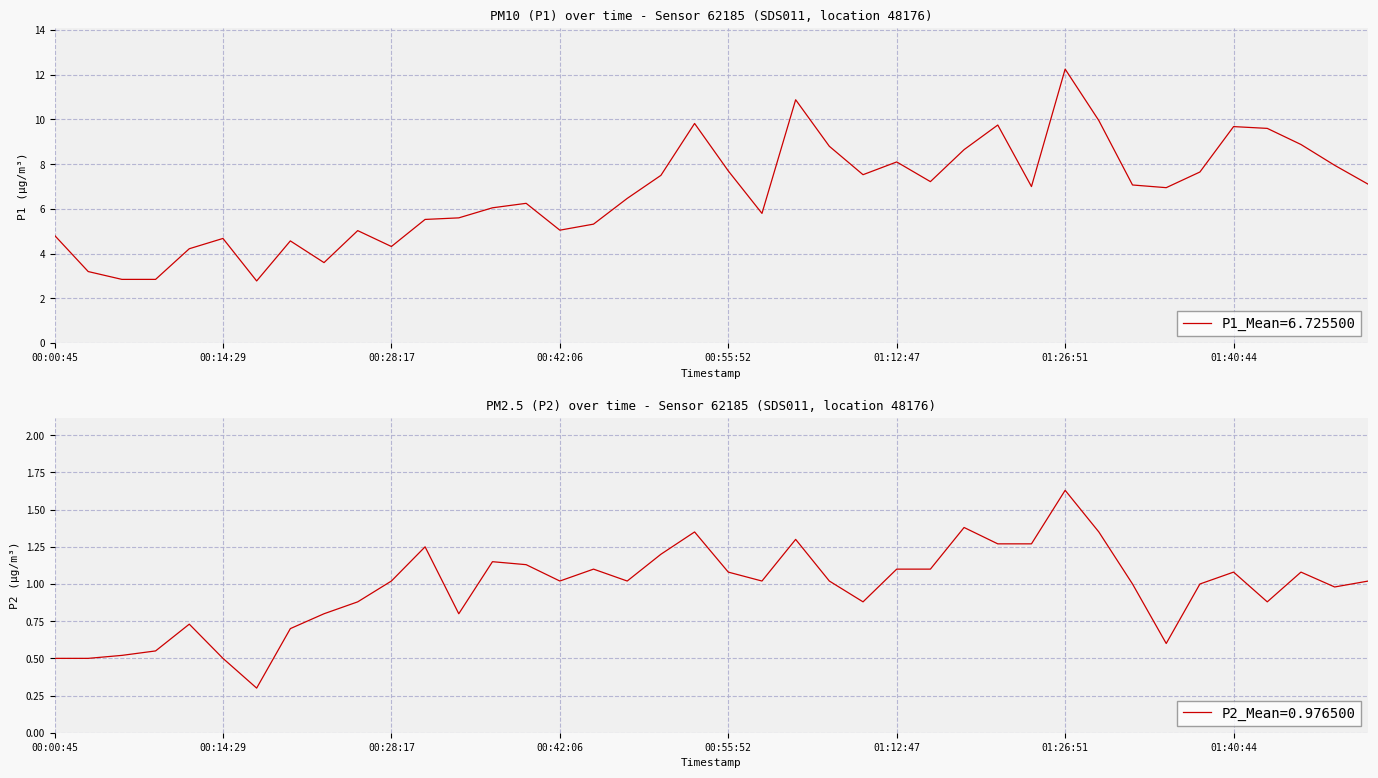

Reading left to right, extract all data points from this chart.

P1: 4.8	3.2	2.9	2.9	4.2	4.7	2.8	4.6	3.6	5.0	4.3	5.5	5.6	6.0	6.2	5.0	5.3	6.5	7.5	9.8	7.7	5.8	10.9	8.8	7.5	8.1	7.2	8.7	9.8	7.0	12.2	9.9	7.1	7.0	7.7	9.7	9.6	8.9	8.0	7.1
P2: 0.5	0.5	0.5	0.6	0.7	0.5	0.3	0.7	0.8	0.9	1.0	1.2	0.8	1.1	1.1	1.0	1.1	1.0	1.2	1.4	1.1	1.0	1.3	1.0	0.9	1.1	1.1	1.4	1.3	1.3	1.6	1.4	1.0	0.6	1.0	1.1	0.9	1.1	1.0	1.0